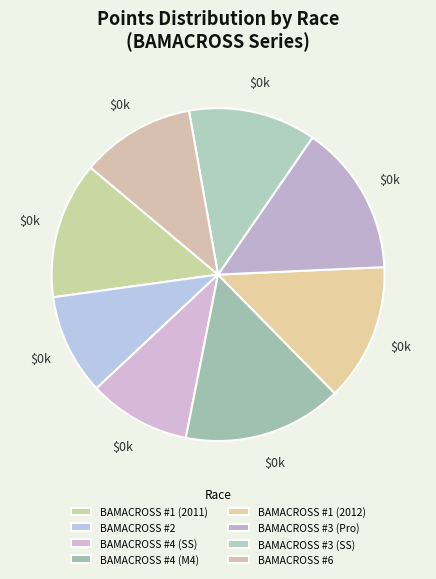

Which has a higher value, BAMACROSS #1 (2011) or BAMACROSS #4 (M4)?

BAMACROSS #4 (M4)